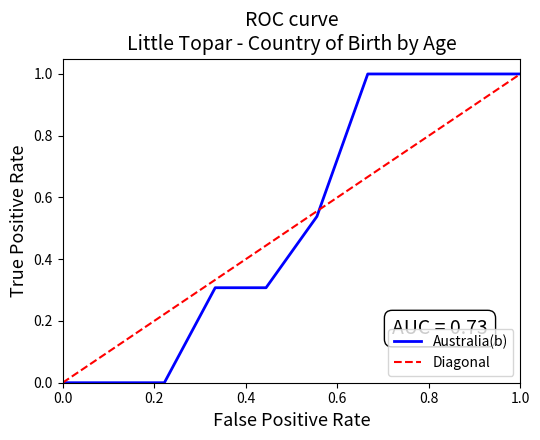

Is this an area chart (filled region under the line)?

No